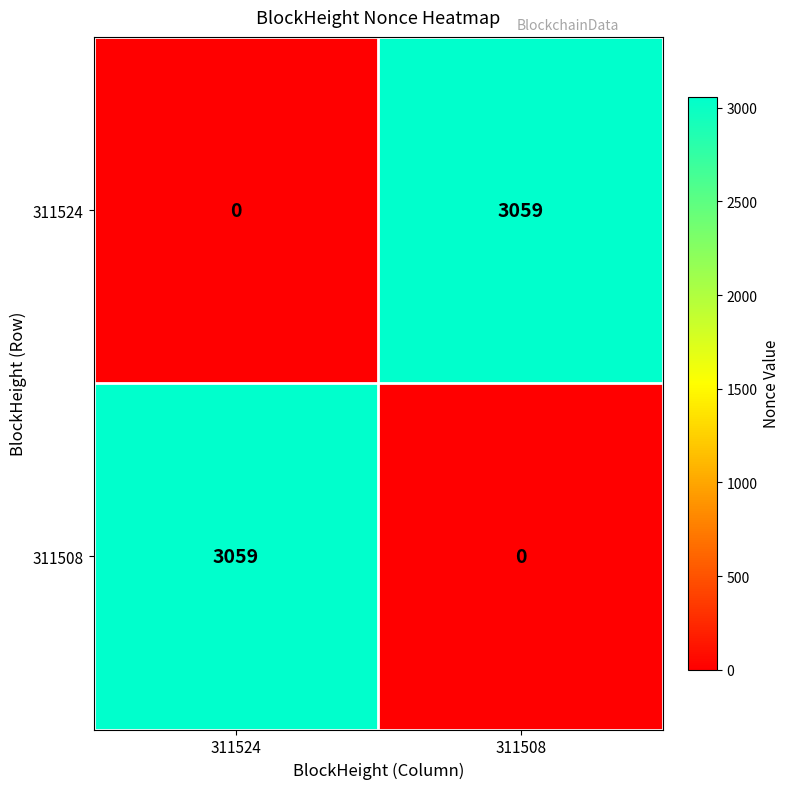

What is the difference between the maximum and minimum values in the 311524 series?

3059